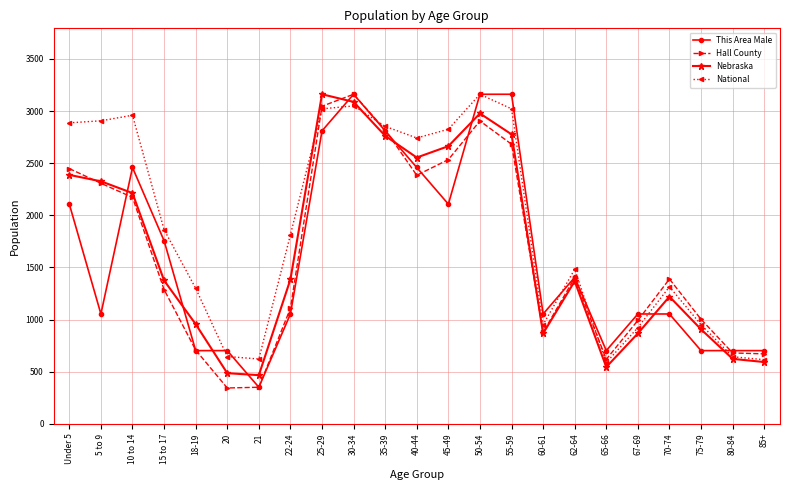

At which category does National reach its first local peak?

10 to 14